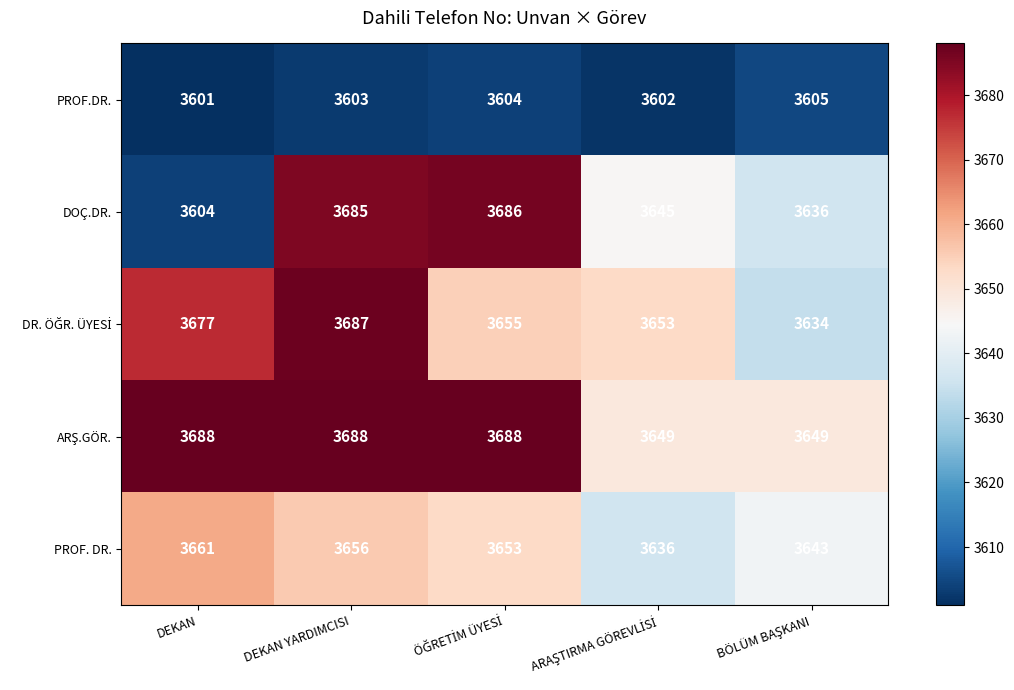

What is the smallest value displayed?

3601